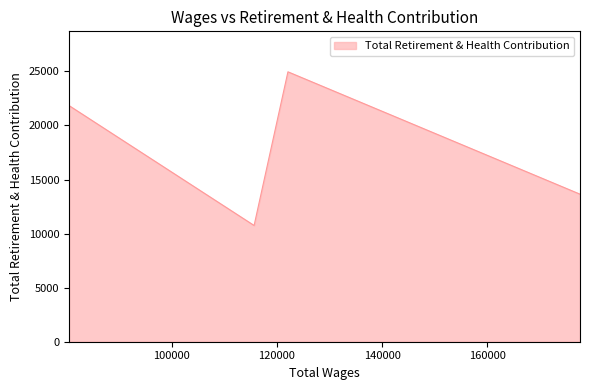

Does the chart have visible grid lines?

No